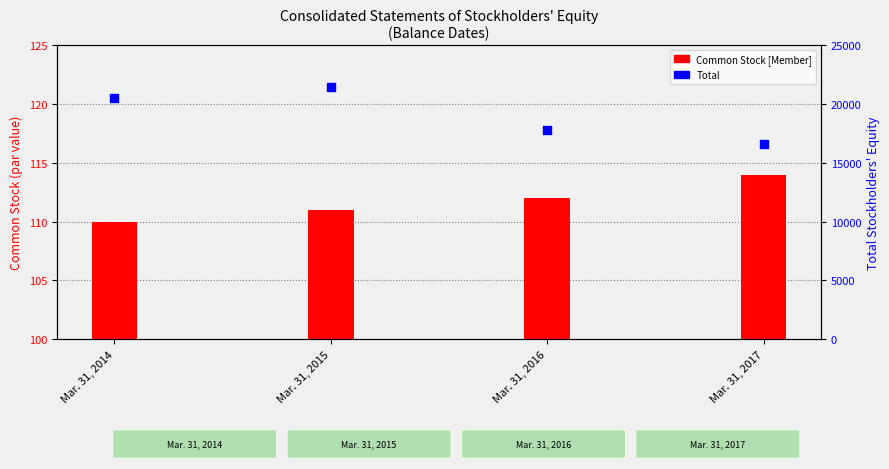

What is the total value across all series at Mar. 31, 2016?

17940